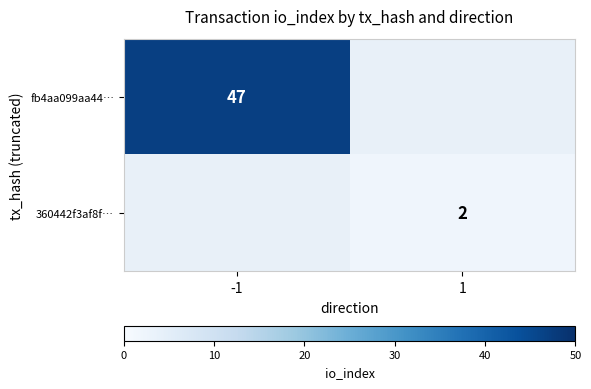

How many categories are shown in the chart?

2